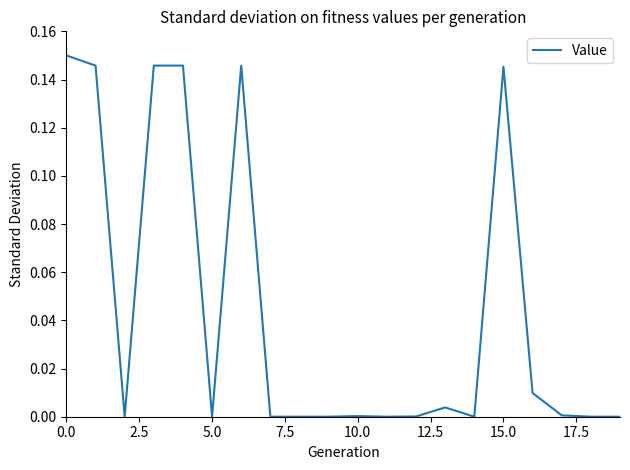

The value at 15.0 is 0.2. True or false?

False